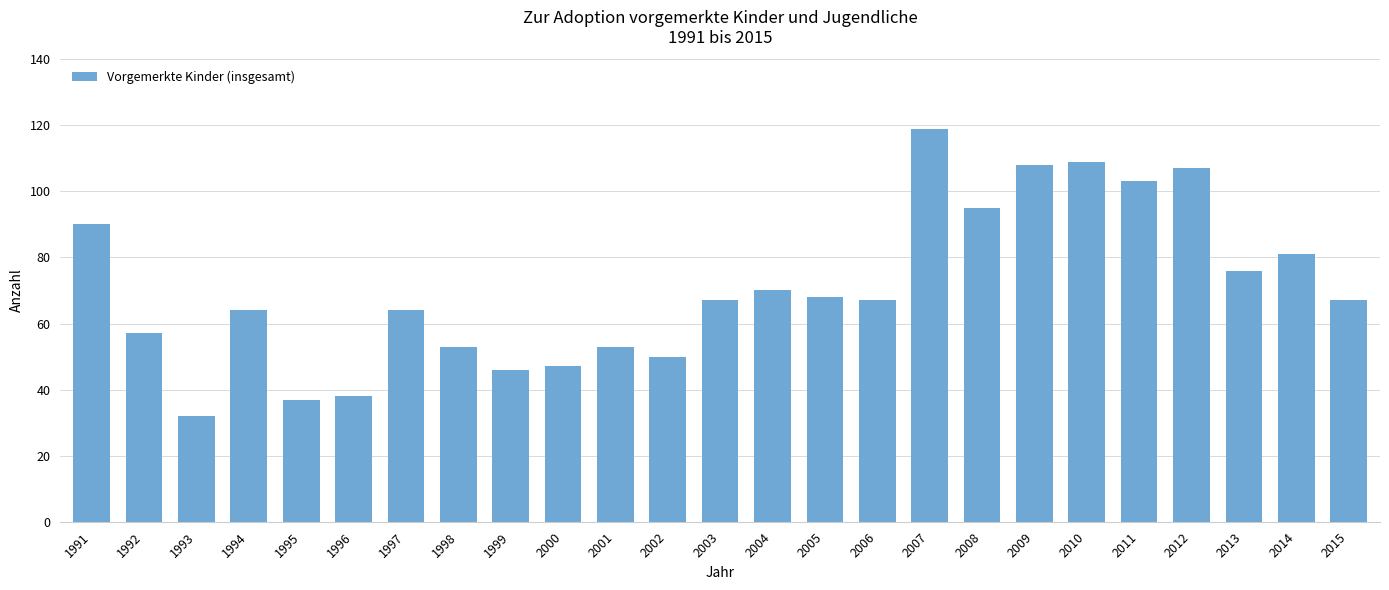

Reading left to right, transcribe all the data shown in this chart.

1991=90	1992=57	1993=32	1994=64	1995=37	1996=38	1997=64	1998=53	1999=46	2000=47	2001=53	2002=50	2003=67	2004=70	2005=68	2006=67	2007=119	2008=95	2009=108	2010=109	2011=103	2012=107	2013=76	2014=81	2015=67